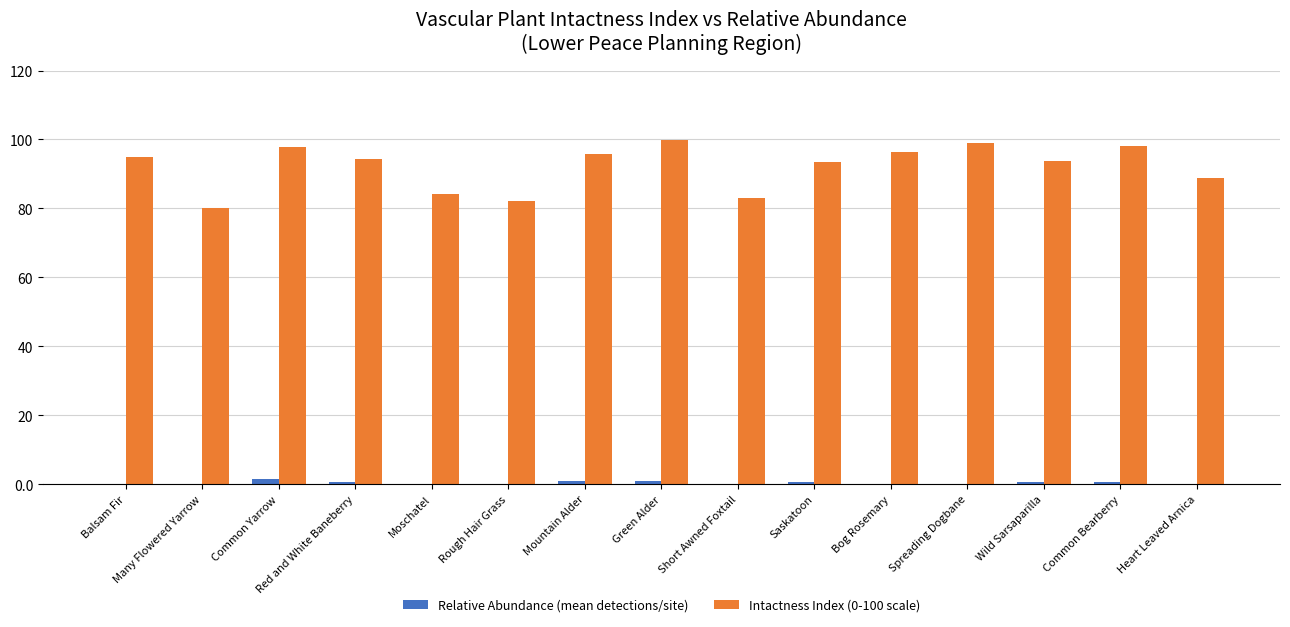

What are all the series names shown in the legend?

Relative Abundance (mean detections/site), Intactness Index (0-100 scale)